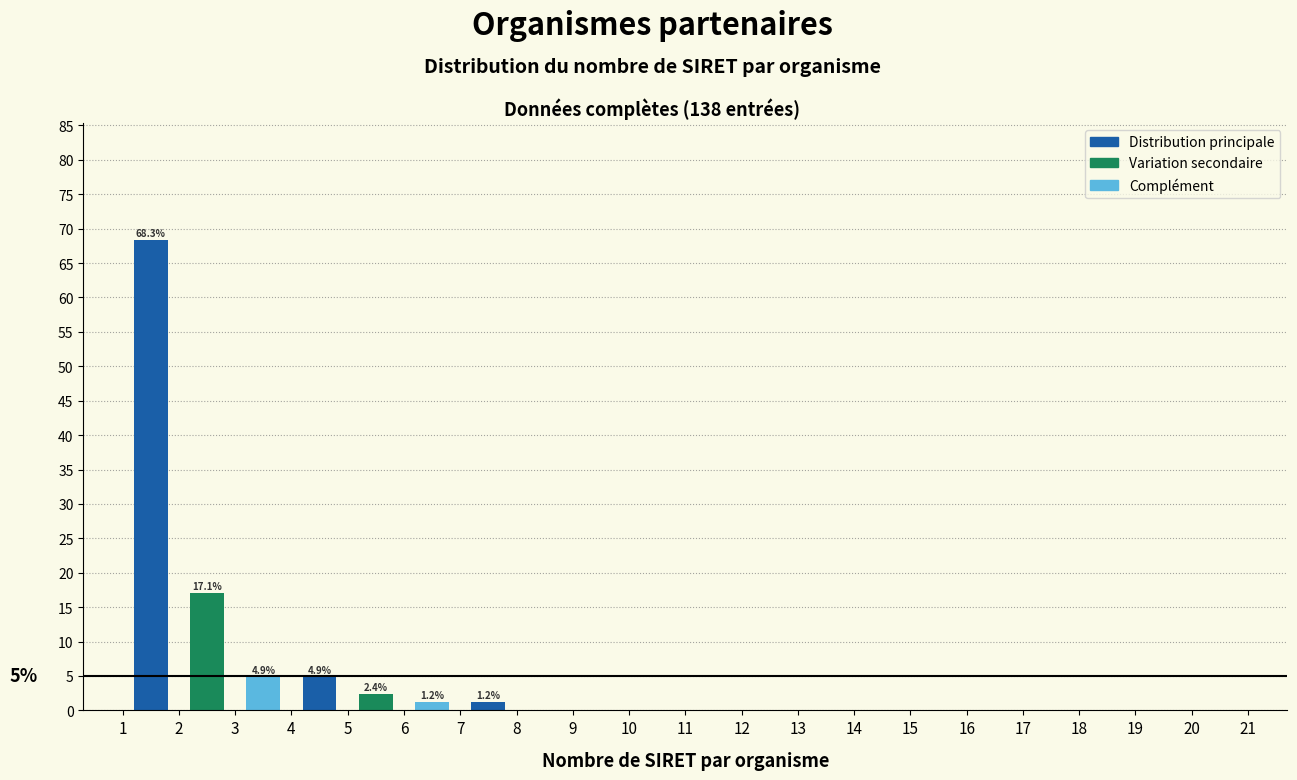

Over which range of the x-axis is the bar tallest?

1 to 2